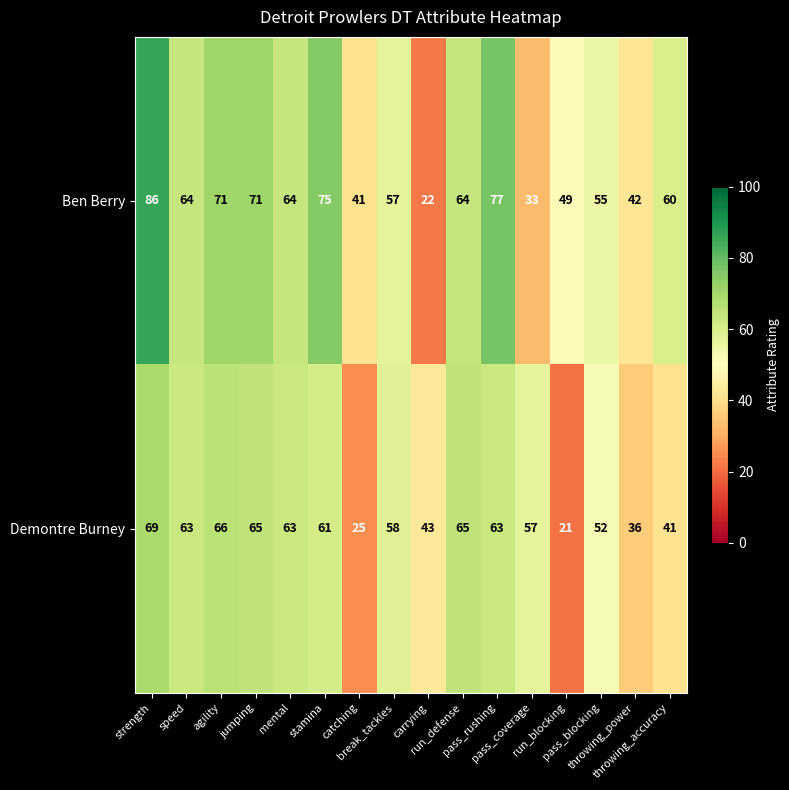

What is the total value across all series at throwing_accuracy?

101